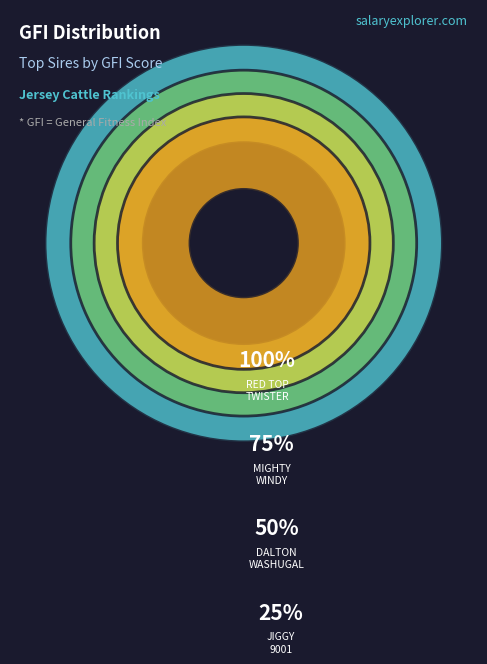

Which category has the biggest portion of the pie?

JX RED TOP TWISTER {3}